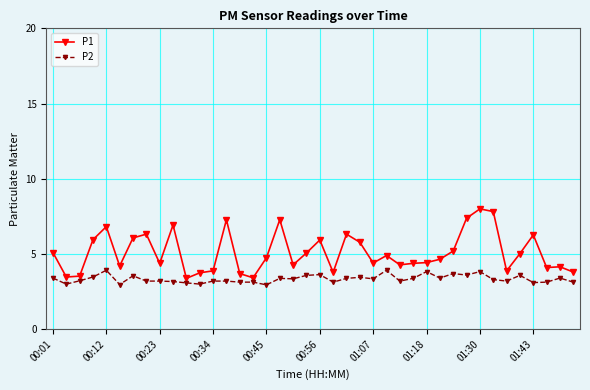

Which series has the largest range (max minus min)?

P1